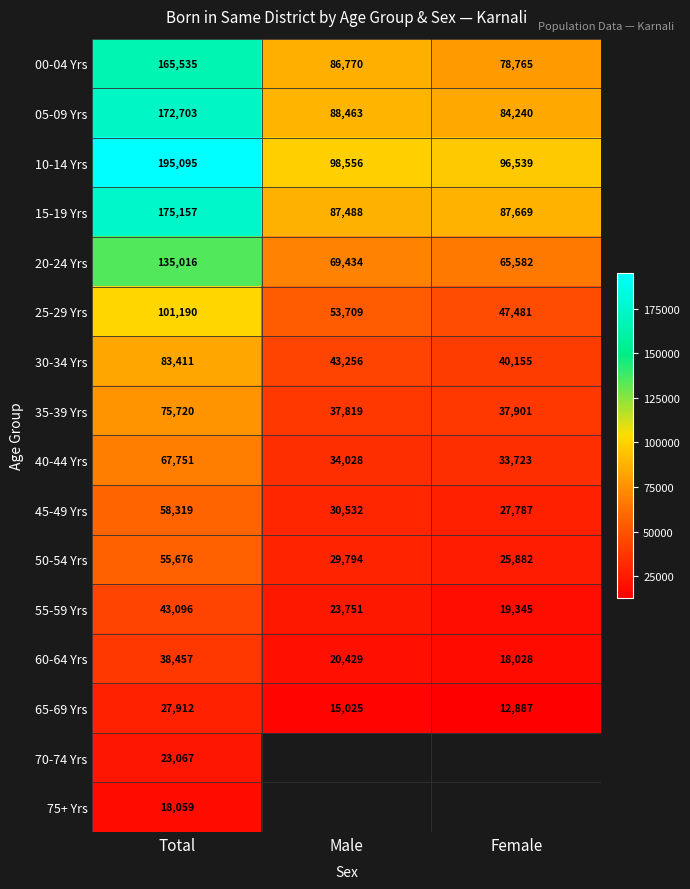

What is the sum of the 00-04 Yrs values at Male and Female?

165535